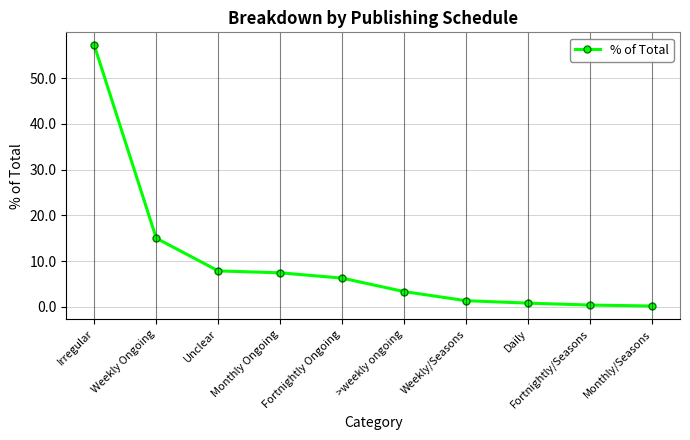

What is the ratio of the value at Monthly Ongoing to the value at Unclear?

0.9